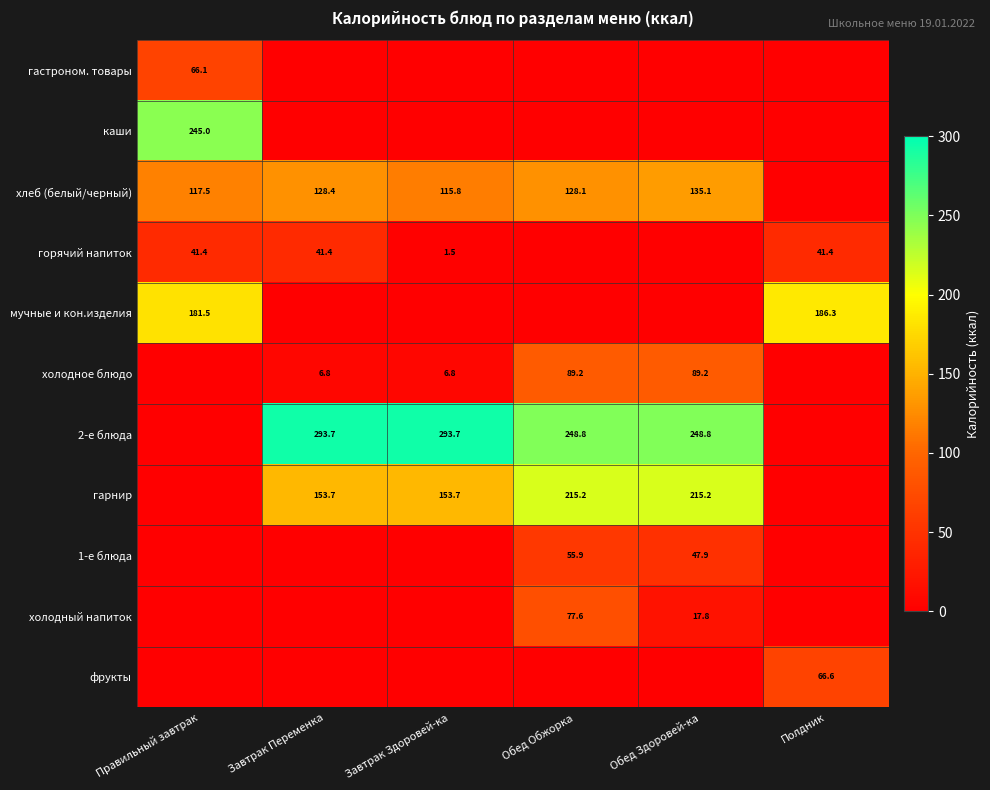

At how many categories does at least one series exceed 287?

2